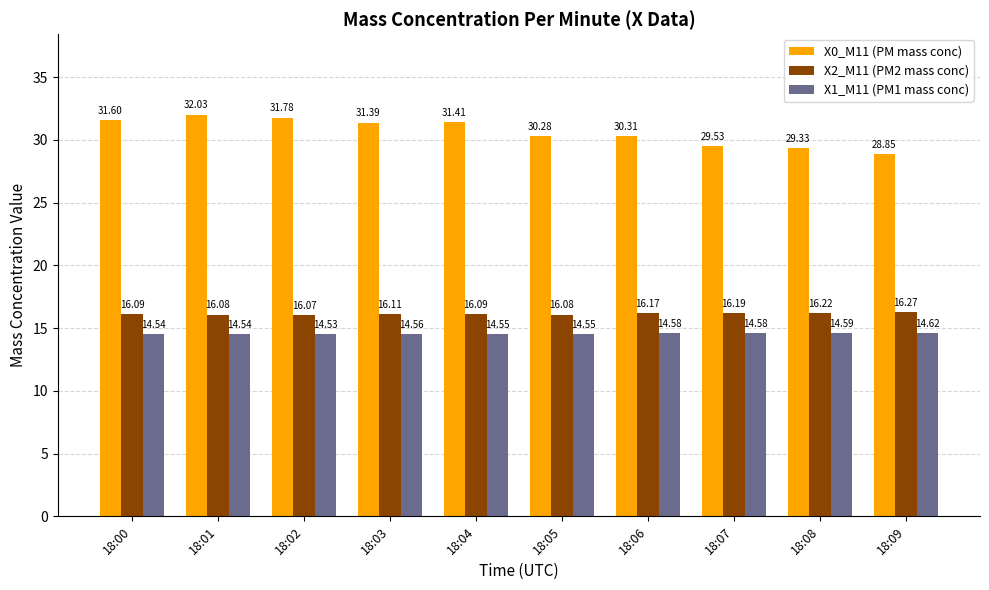

The X2_M11 (PM2 mass conc) series shows 16.1 at 18:03. True or false?

True